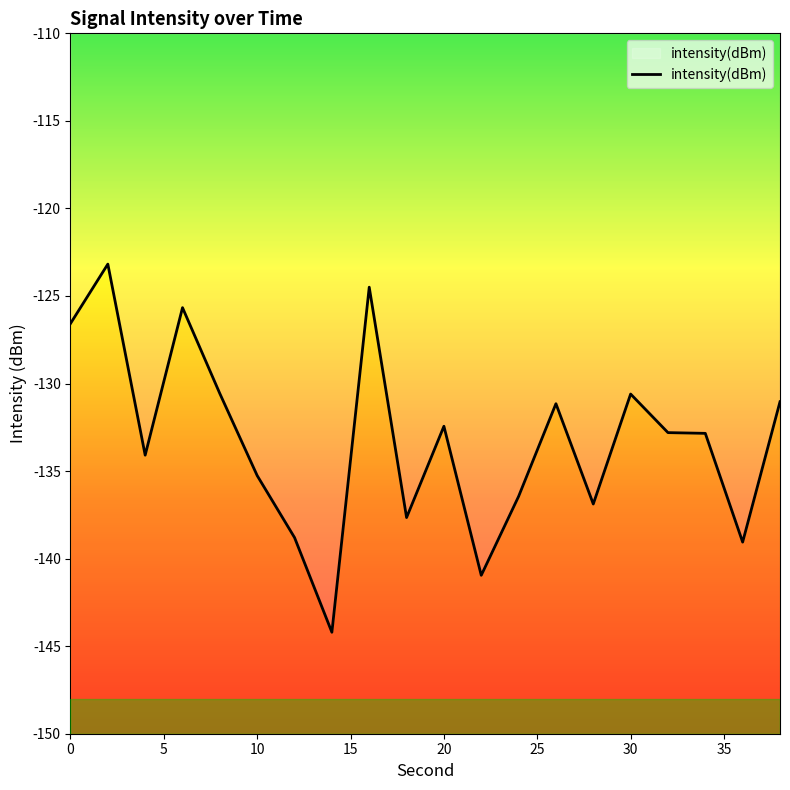

What is the difference between the maximum and second lowest values?

17.8